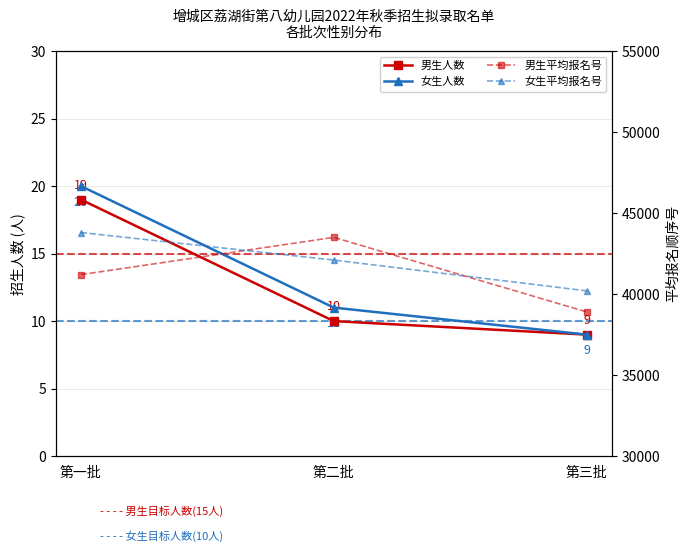

True or false: 女生平均报名号 has a value of 28286 at 第一批.

False